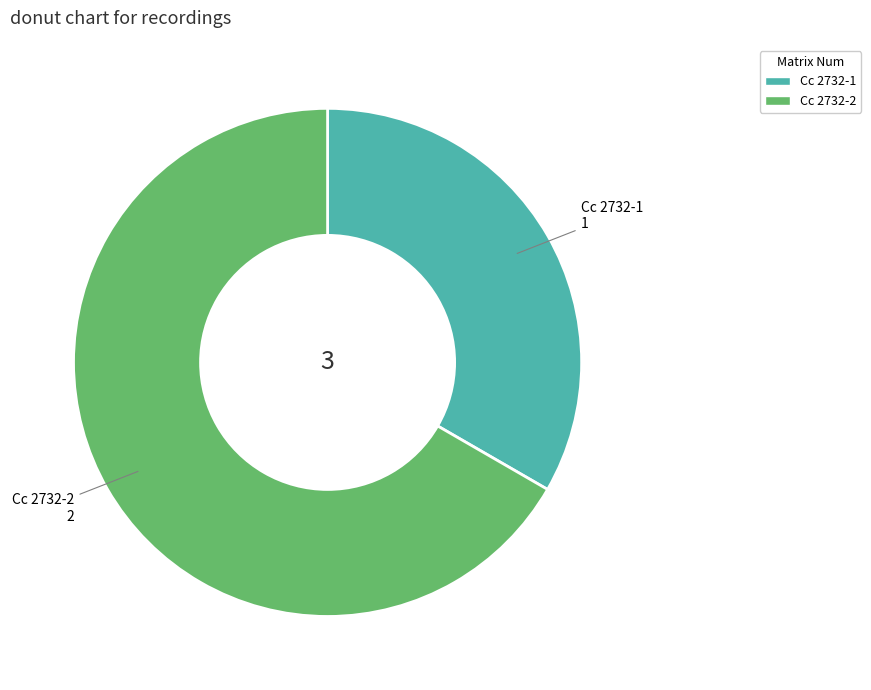

The Cc 2732-2 slice represents 81% of the pie. True or false?

False